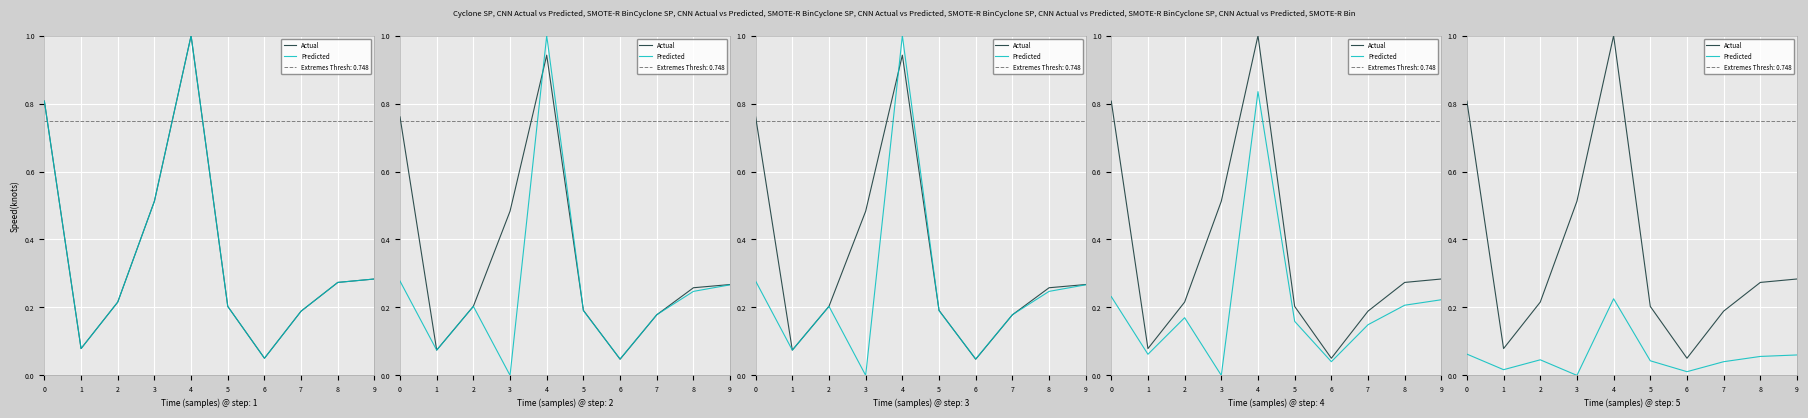

At 5, list the series in order from largest to smallest.

Actual, Predicted